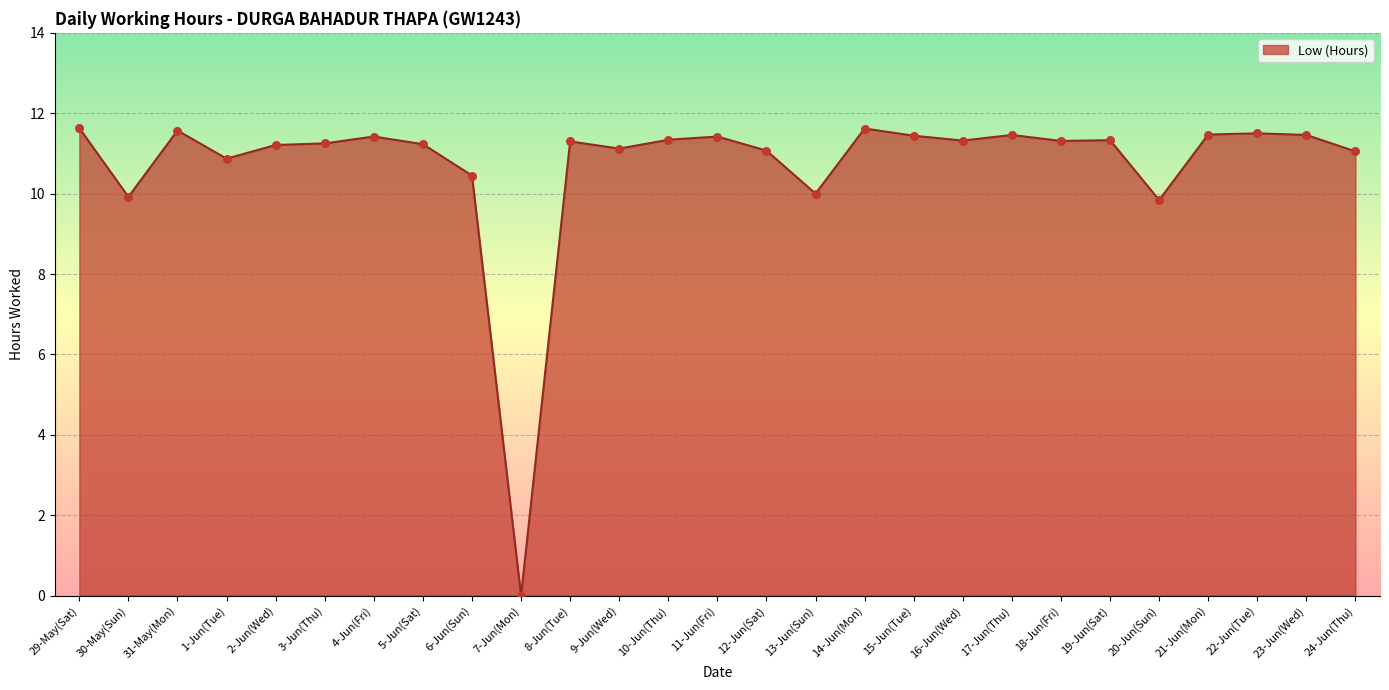

Approximately how many times larger is the value at 8-Jun(Tue) compared to 20-Jun(Sun)?

1.1